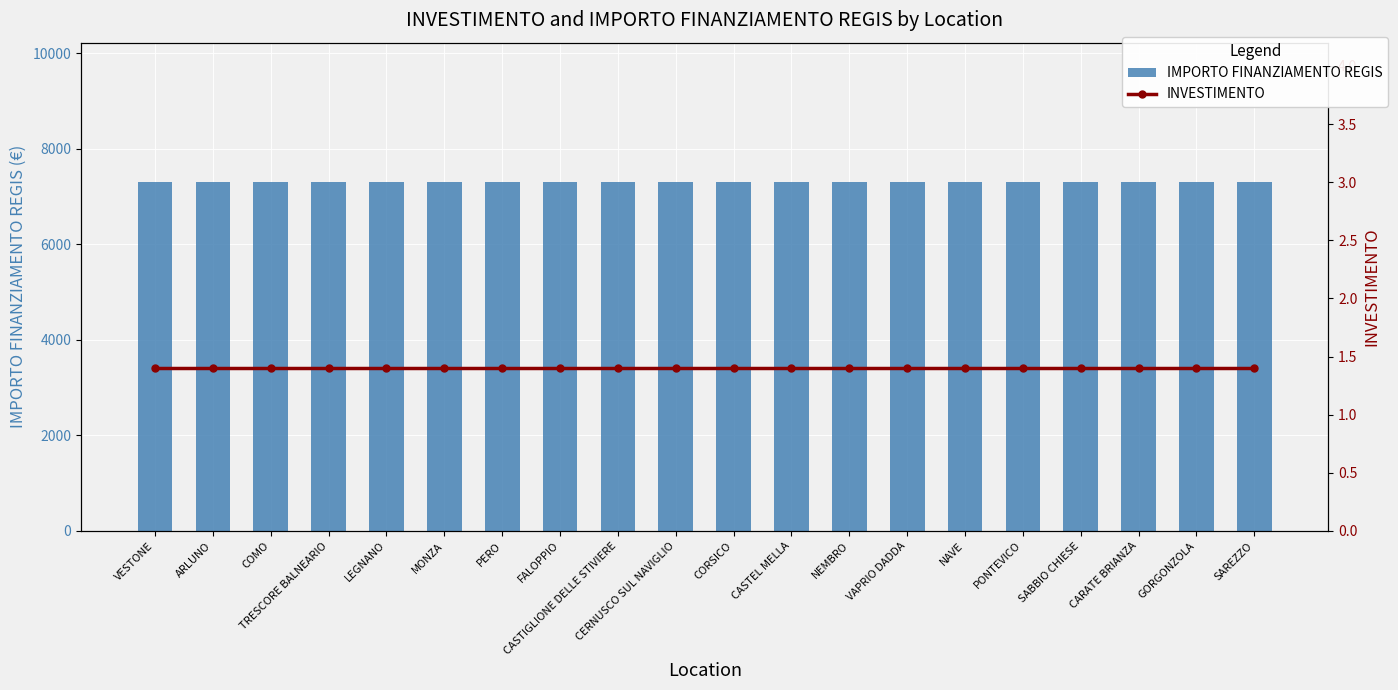

Read the INVESTIMENTO value at CASTIGLIONE DELLE STIVIERE.

1.4